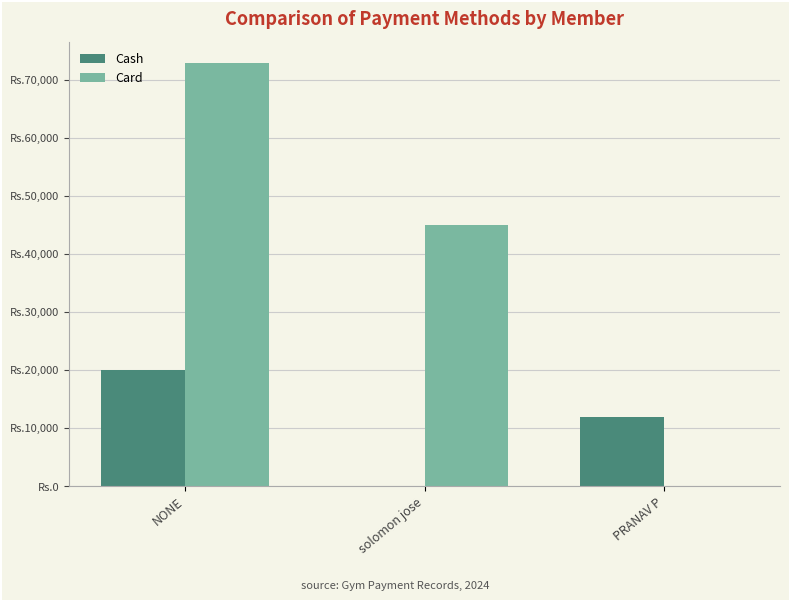

What is the difference between the maximum and minimum values in the Cash series?

20050